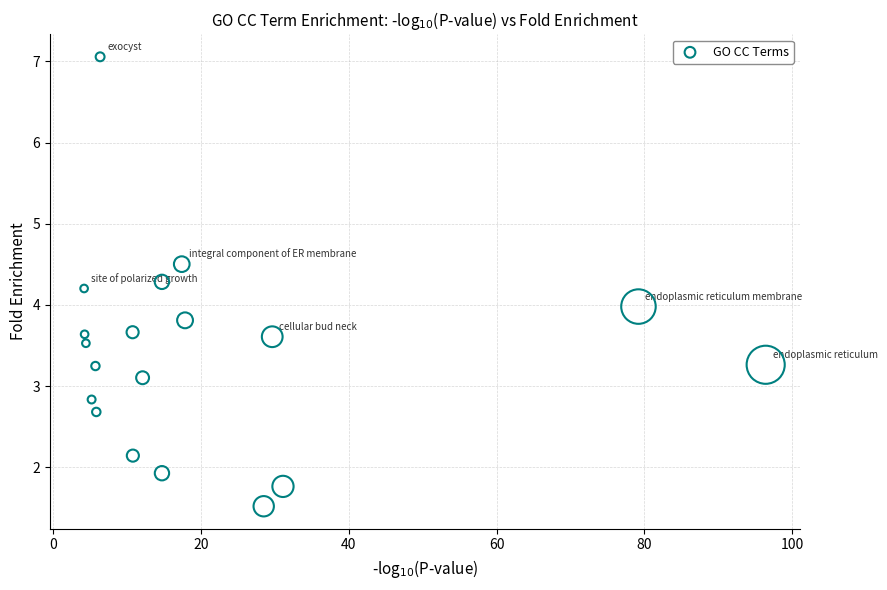

What is the range of Y values (max minus min)?

5.5